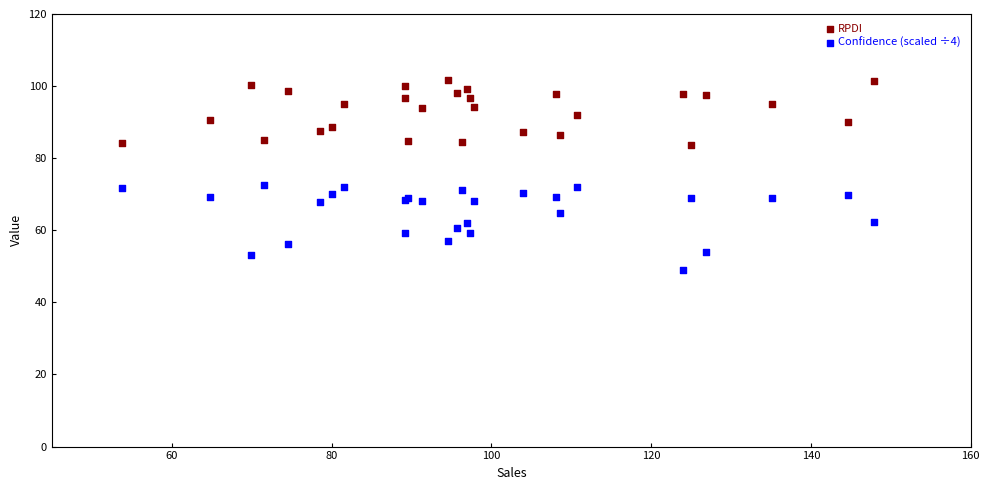

Which series reaches the maximum Y coordinate?

RPDI